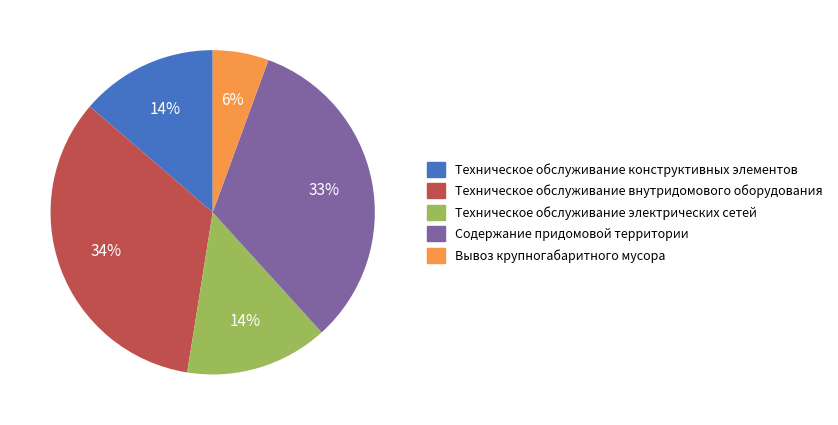

How many slices are in this pie chart?

5